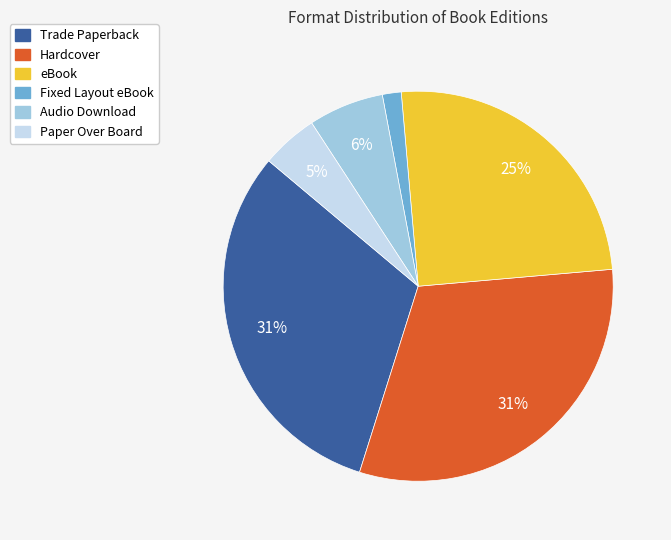

Does eBook account for over 50% of the chart?

No